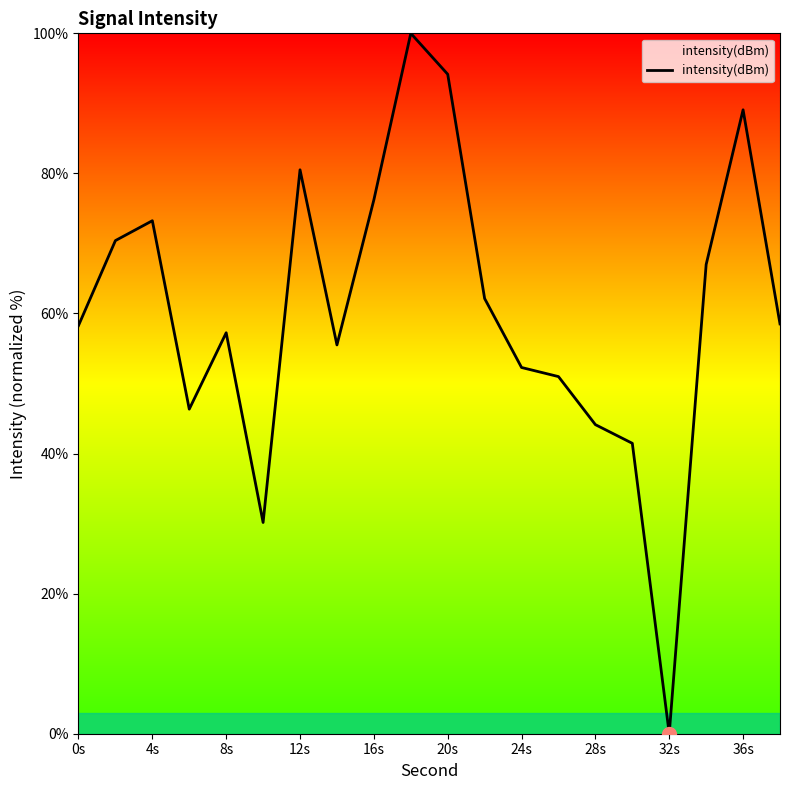

How many lines are shown in the chart?

1